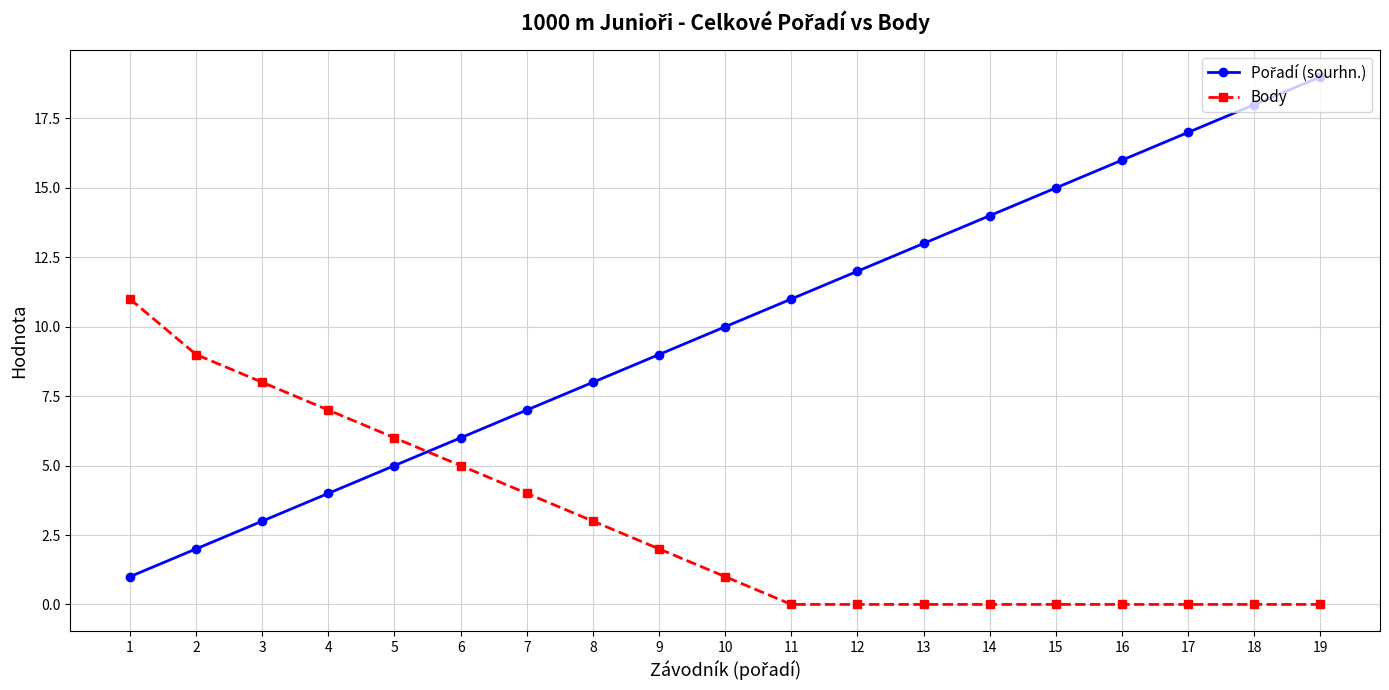

At which category is the sum across all series the highest?

19